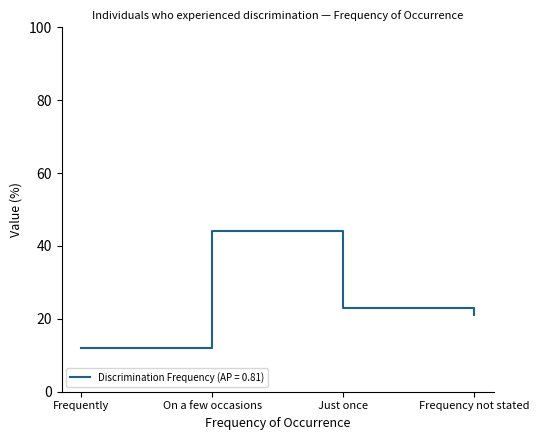

Is it true that the value at Frequency not stated is 13?

False